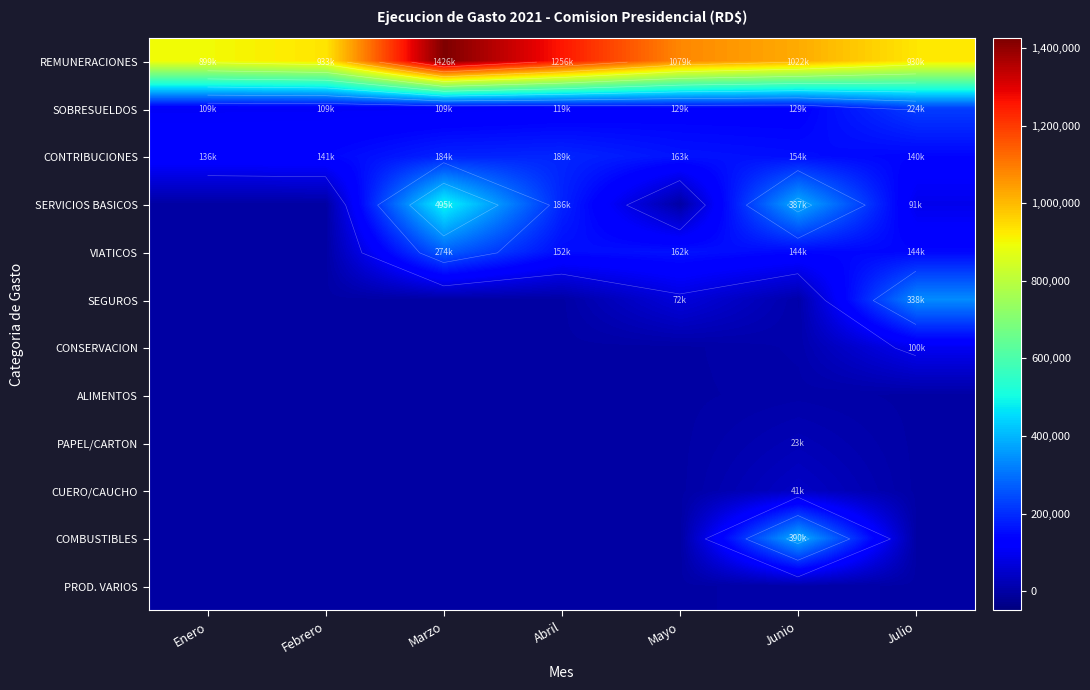

What is the difference between the maximum and minimum values in the SEGUROS series?

337726.1